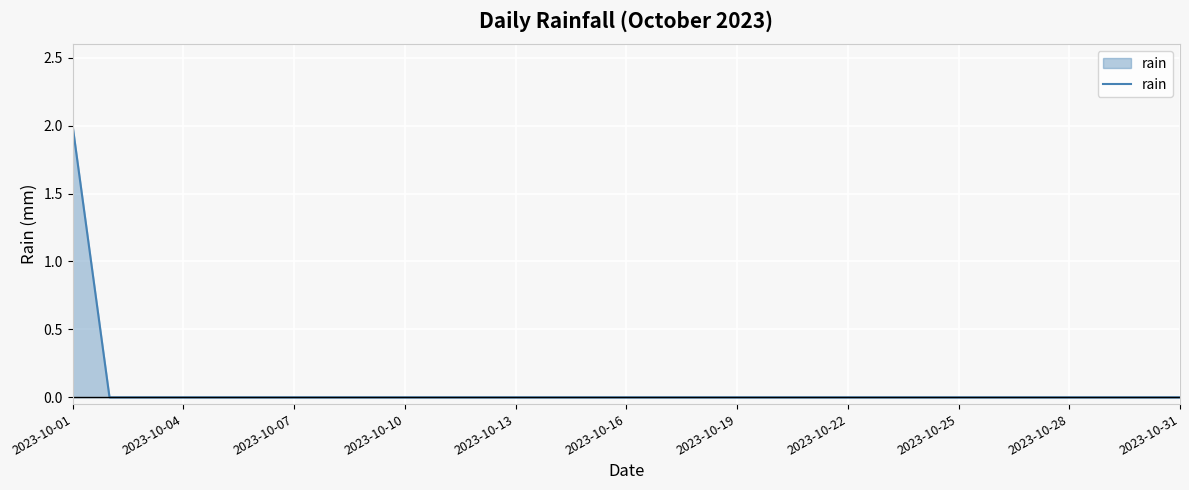

Reading left to right, what are all the values shown in this chart?

2	0	0	0	0	0	0	0	0	0	0	0	0	0	0	0	0	0	0	0	0	0	0	0	0	0	0	0	0	0	0